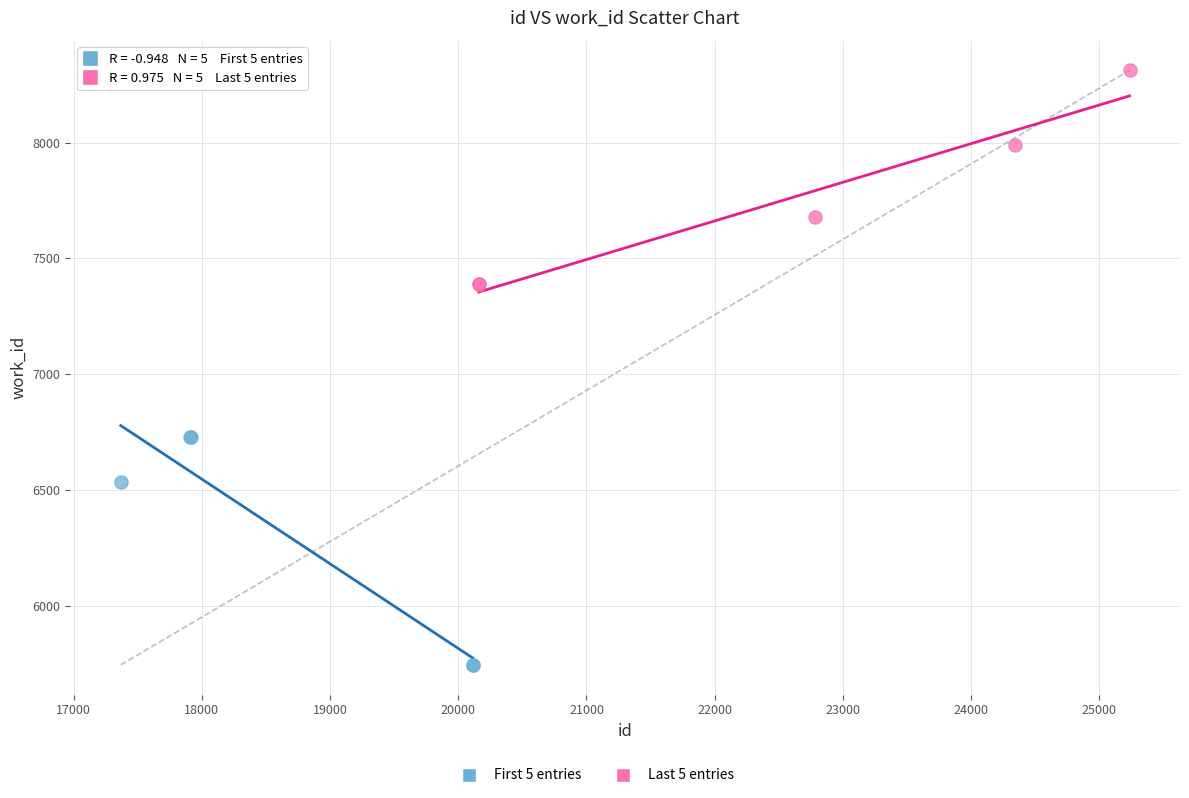

Which series contains the highest Y value?

Last 5 entries